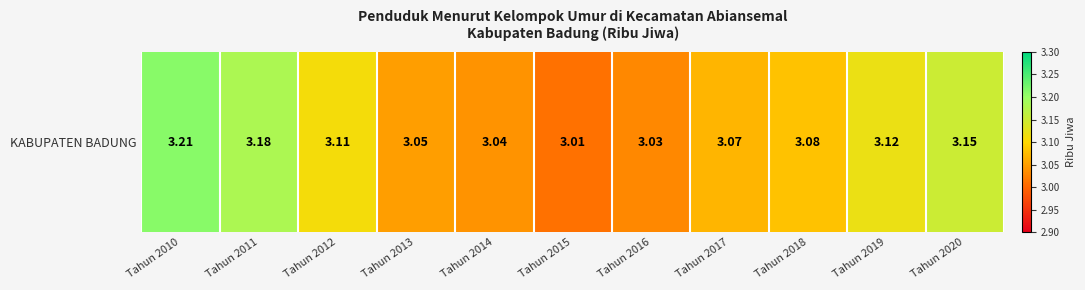

Rank the categories by value from lowest to highest.

Tahun 2015, Tahun 2016, Tahun 2014, Tahun 2013, Tahun 2017, Tahun 2018, Tahun 2012, Tahun 2019, Tahun 2020, Tahun 2011, Tahun 2010